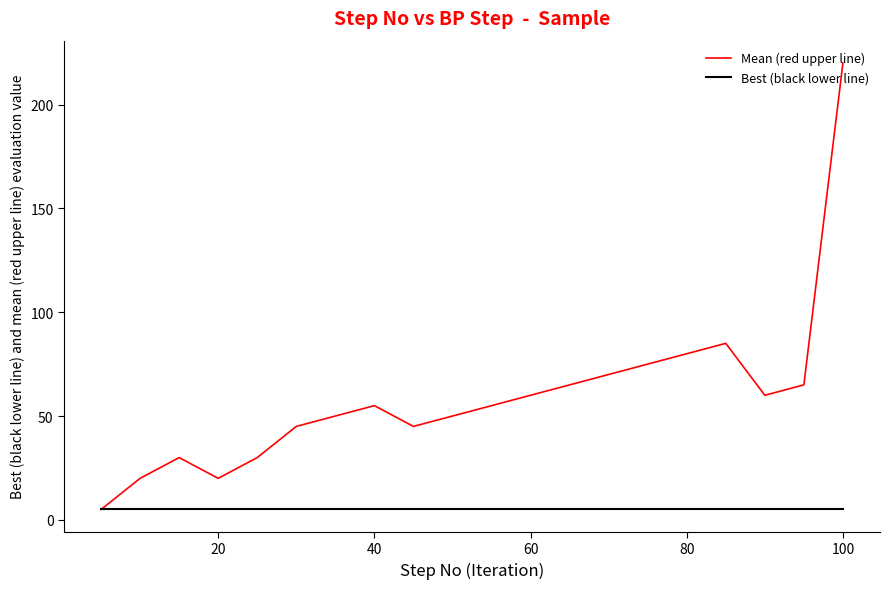

List the series in order of their peak value, highest first.

Mean (red upper line), Best (black lower line)